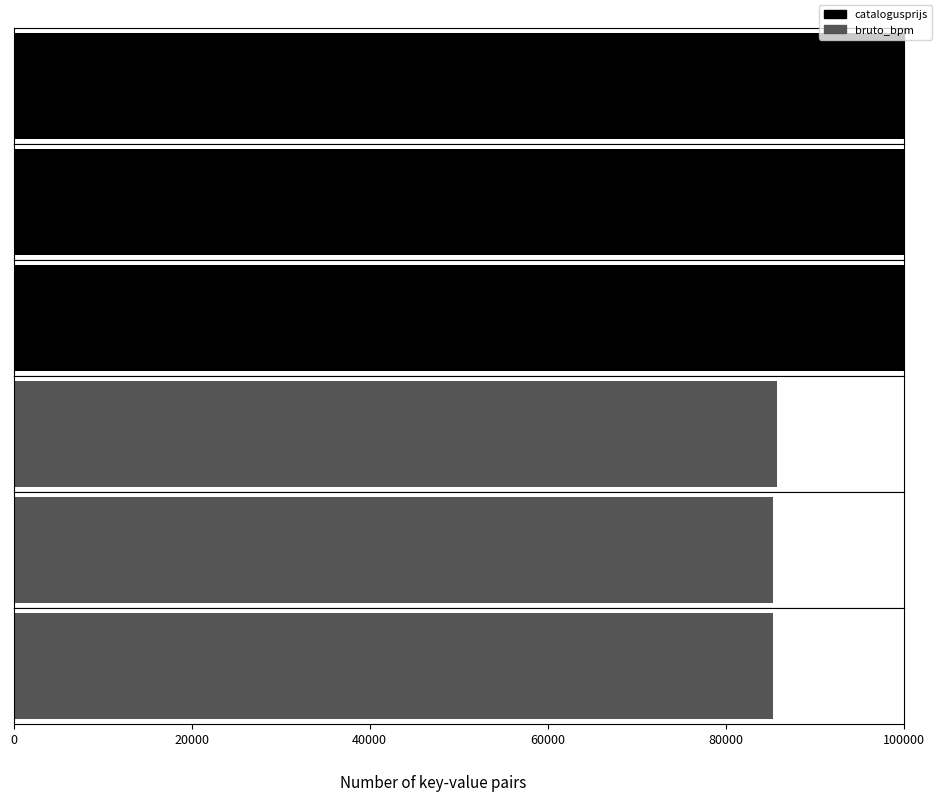

At which category is the sum across all series the highest?

X836DD